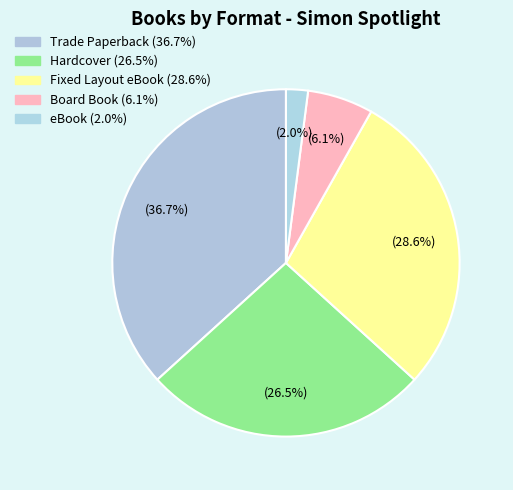

The eBook slice represents 2% of the pie. True or false?

True